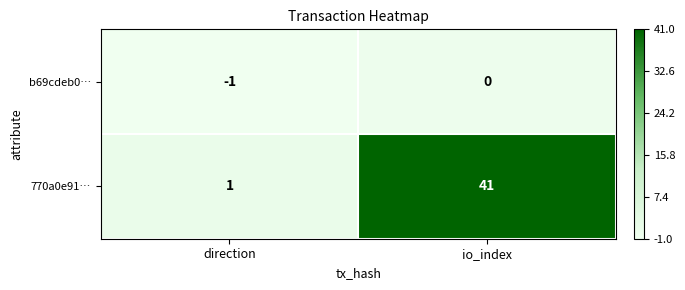

True or false: 770a0e91… has a value of 1 at direction.

True